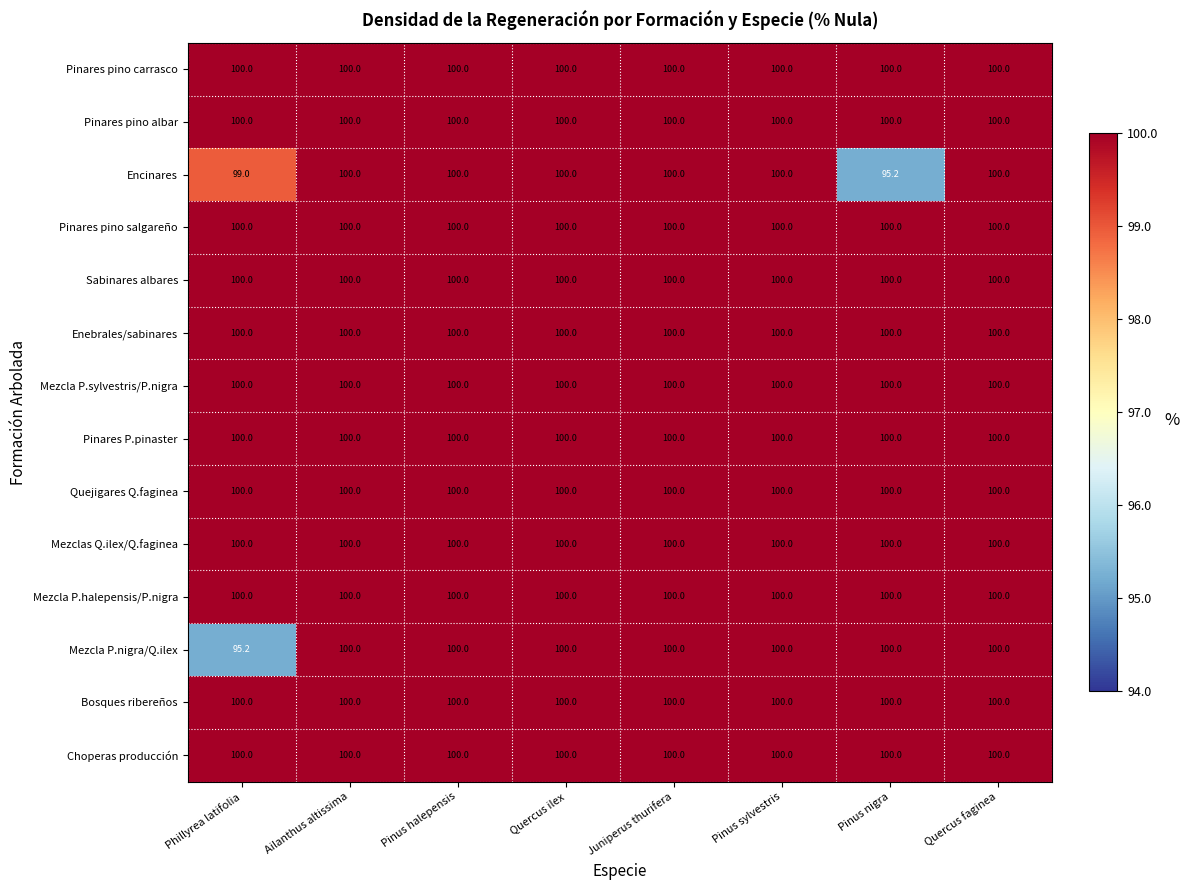

What is the sum of the Choperas producción values at Ailanthus altissima and Pinus nigra?

200.0